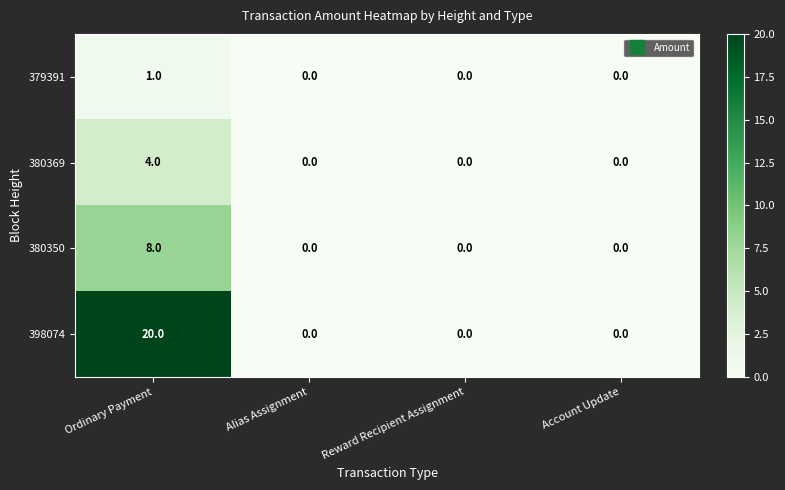

True or false: 379391 has a value of 0 at Alias Assignment.

True